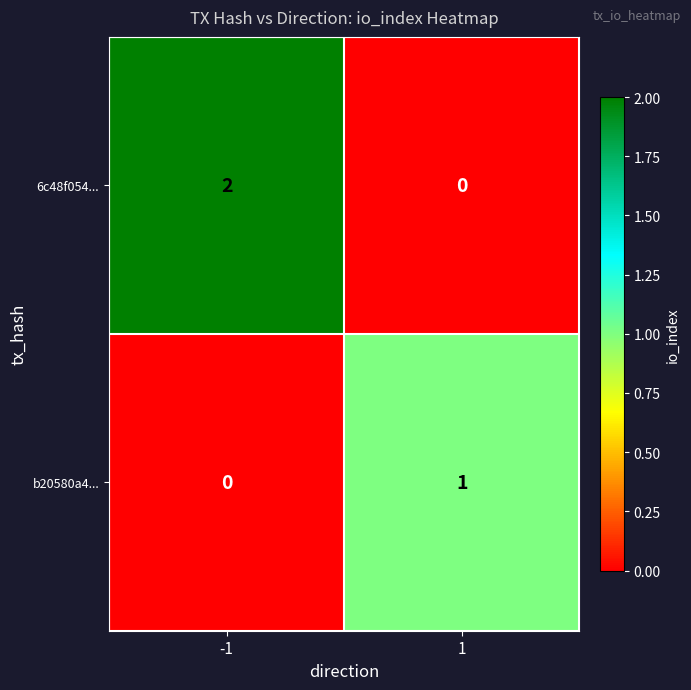

Rank the series by their maximum value, from highest to lowest.

6c48f054..., b20580a4...